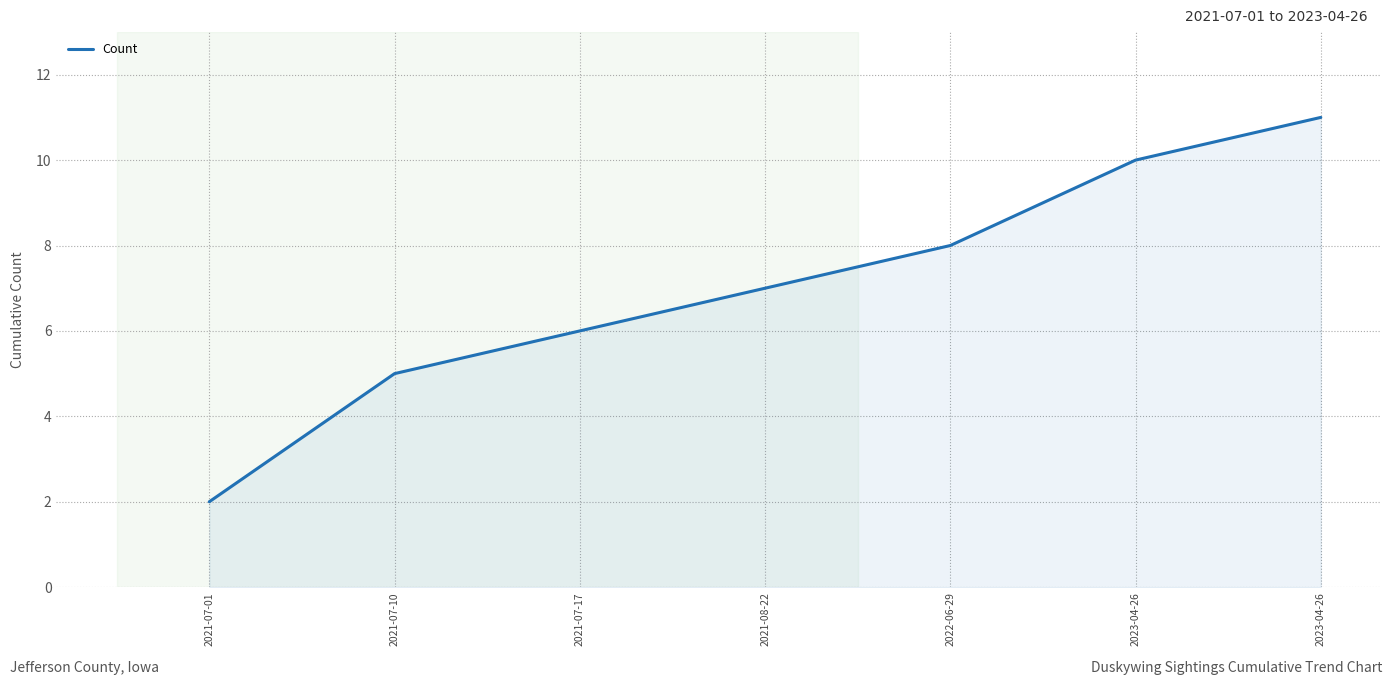

Reading left to right, what are all the values shown in this chart?

2	5	6	7	8	10	11